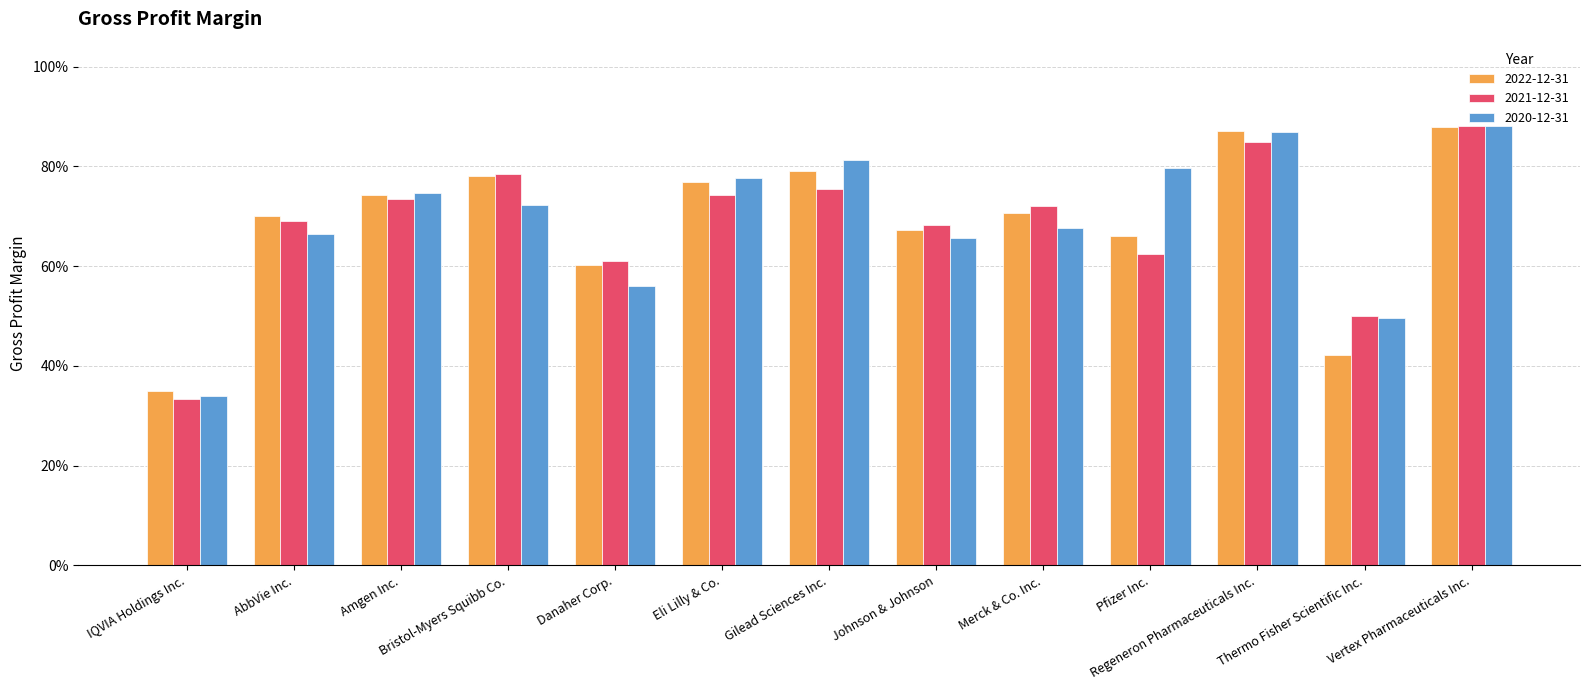

At which category is the sum across all series the highest?

Vertex Pharmaceuticals Inc.